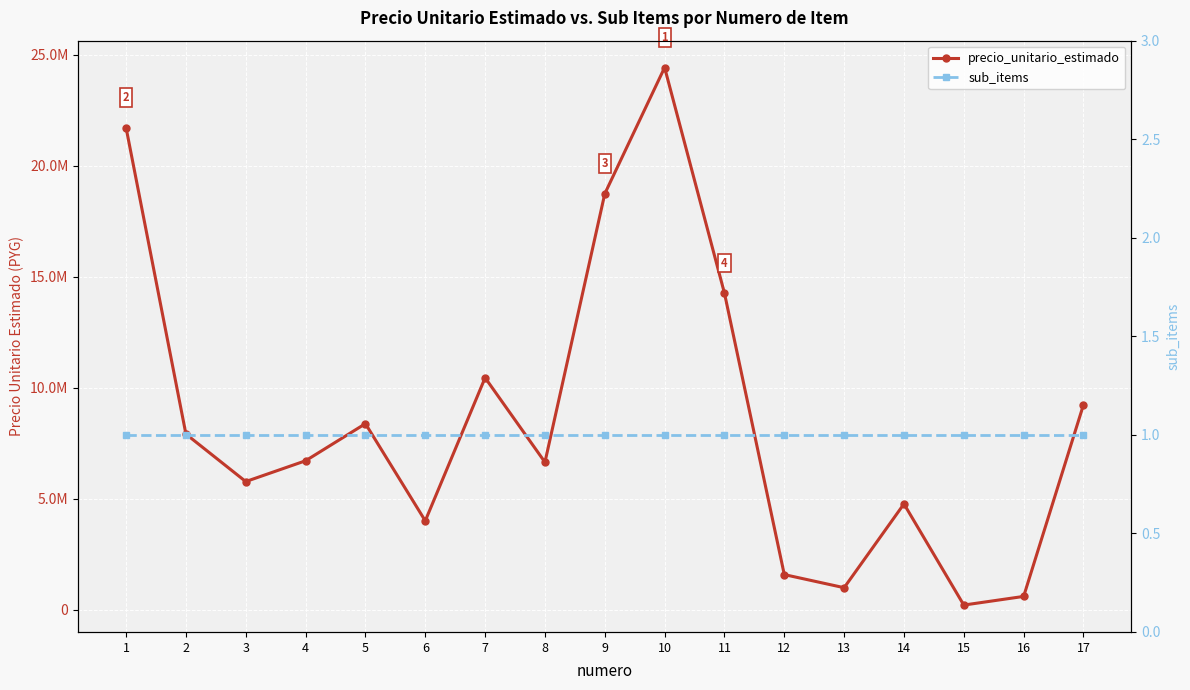

True or false: precio_unitario_estimado and sub_items cross at least once.

False